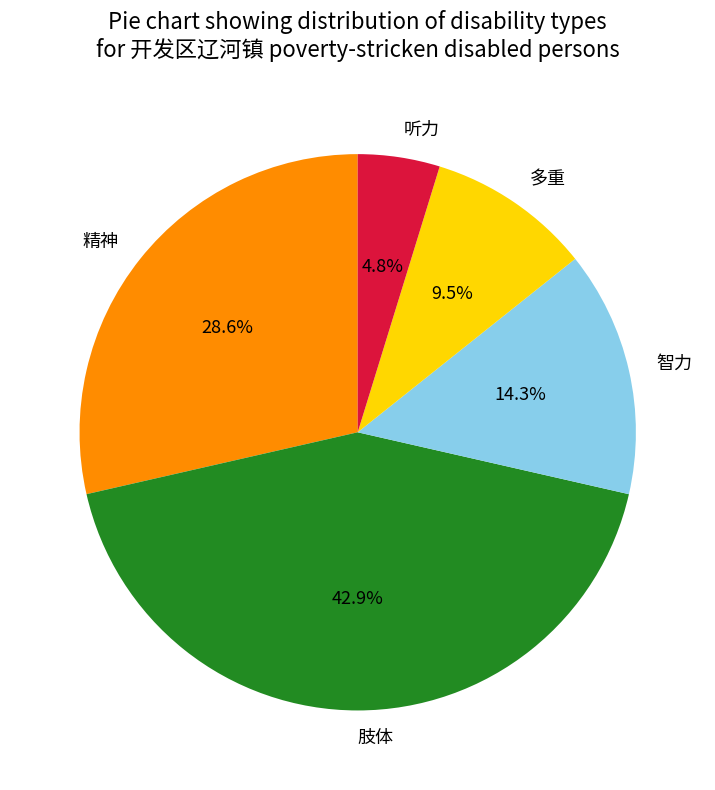

Which slice is the smallest?

听力